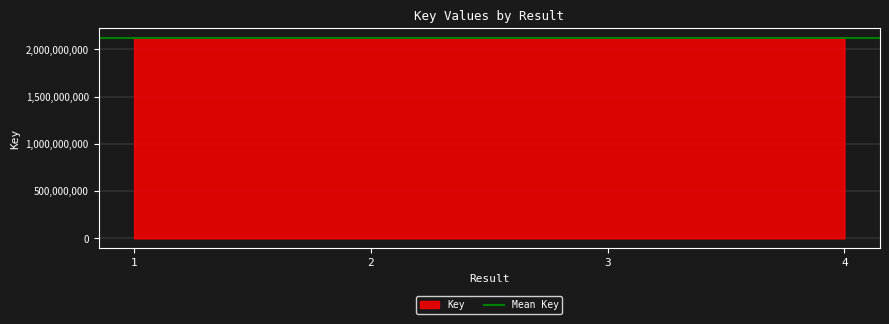

What is the greatest value displayed?

2117892332